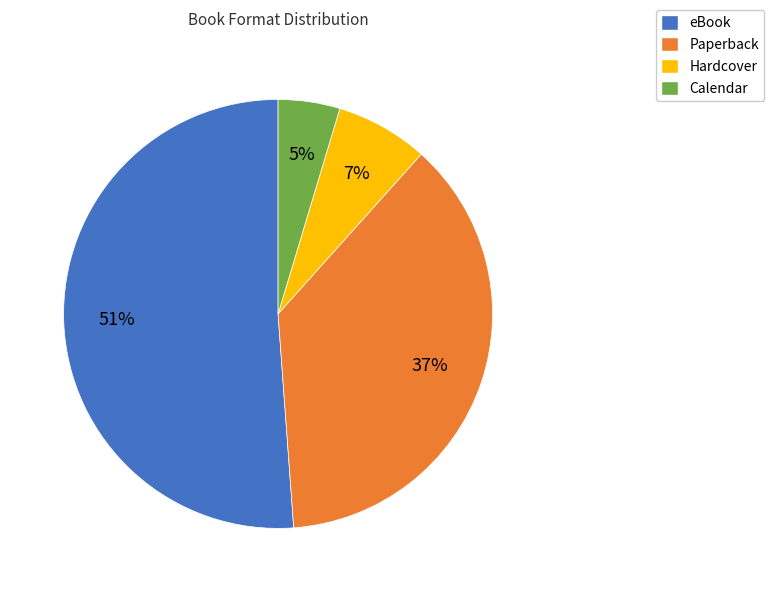

Does eBook represent more than half of the total?

Yes